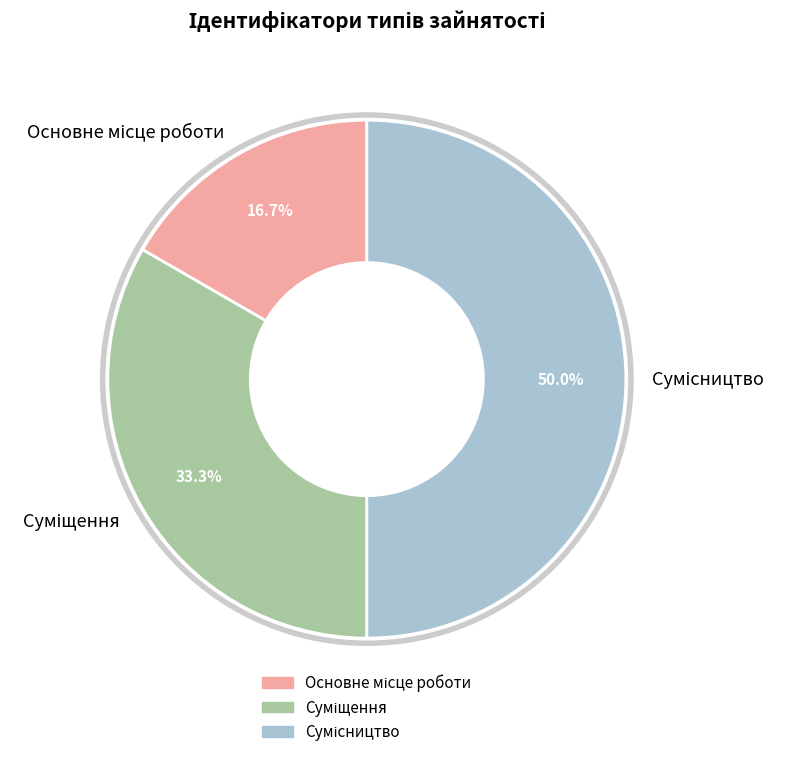

Is it true that Суміщення is 33% of the pie?

True